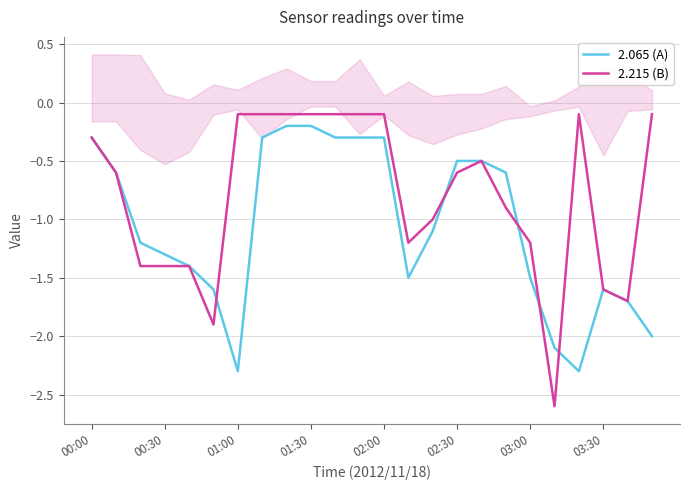

What are all the series names shown in the legend?

2.065 (A), 2.215 (B)